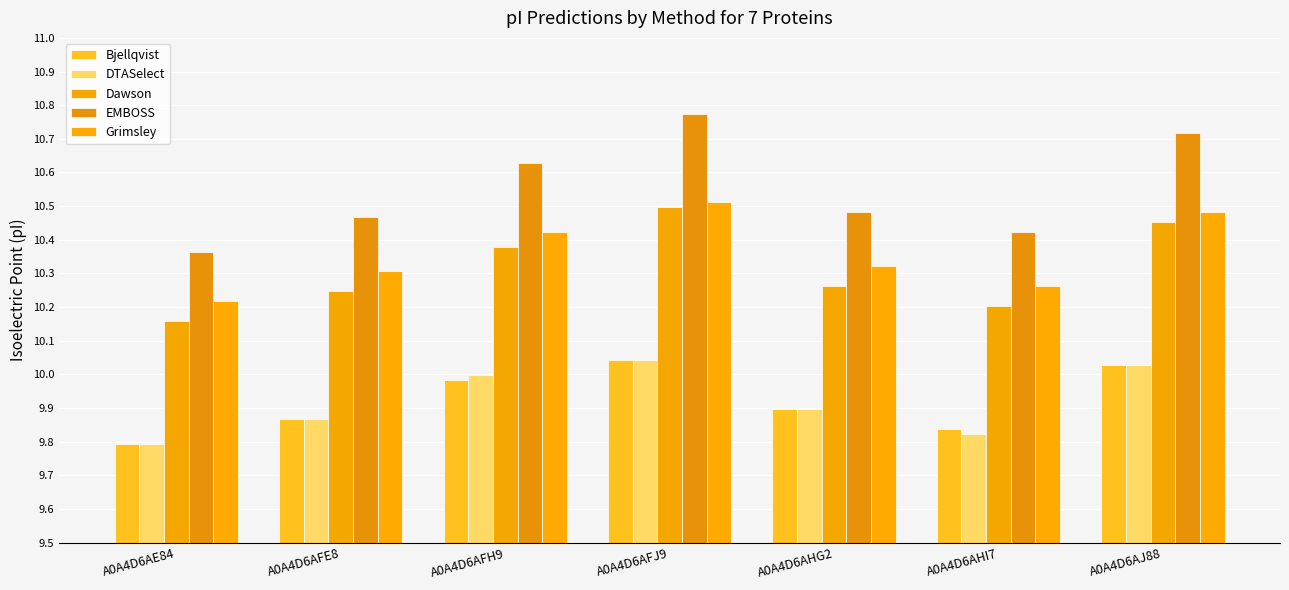

Is it true that EMBOSS equals 15.5 at A0A4D6AFH9?

False